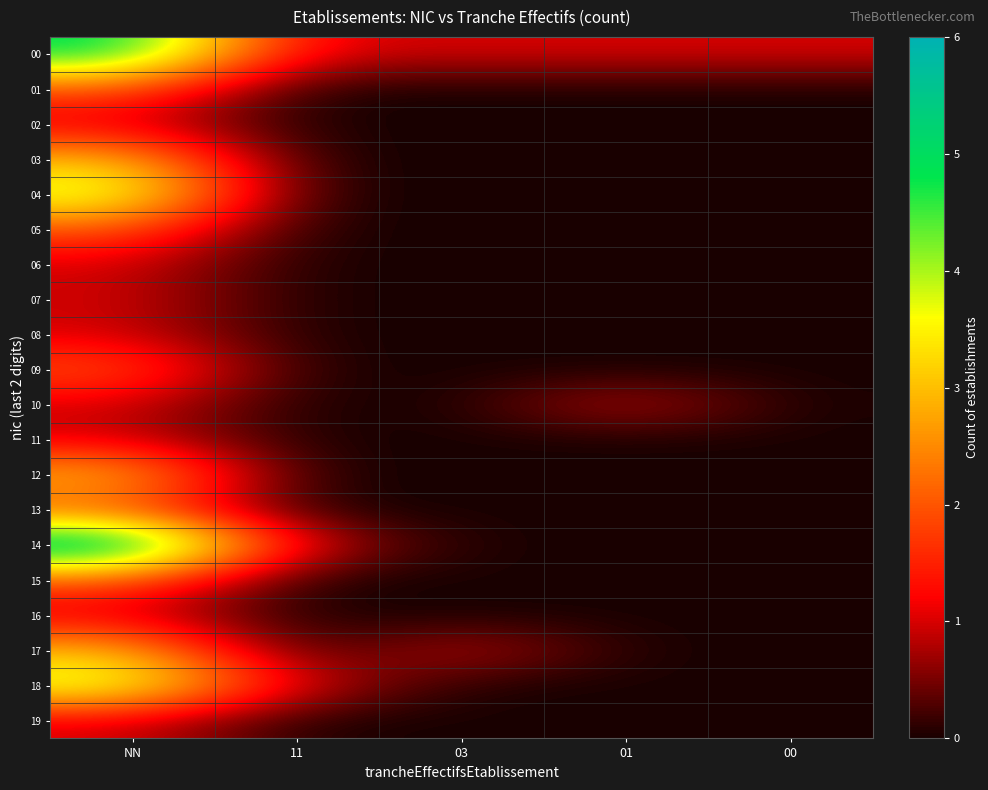

Count the number of categories in the chart.

5